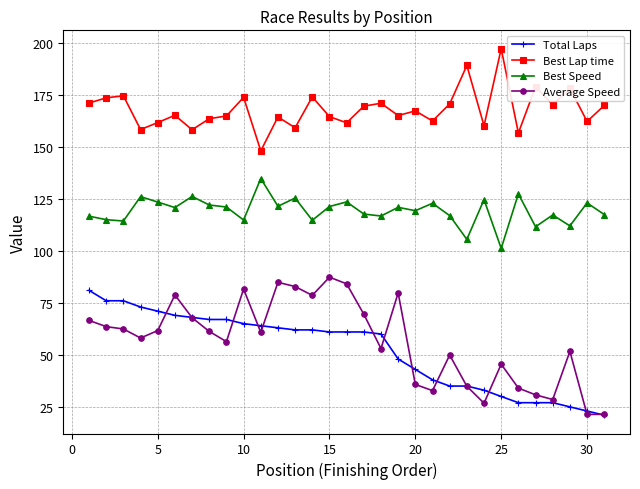

What is the value of the Best Lap time point at the 20th from the left?

167.3